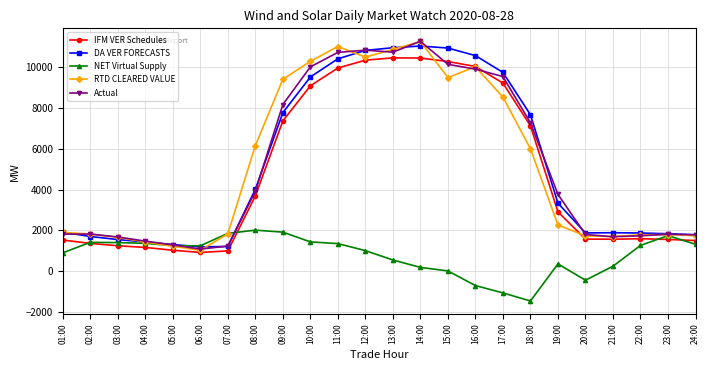

How many data points does each series have?

24